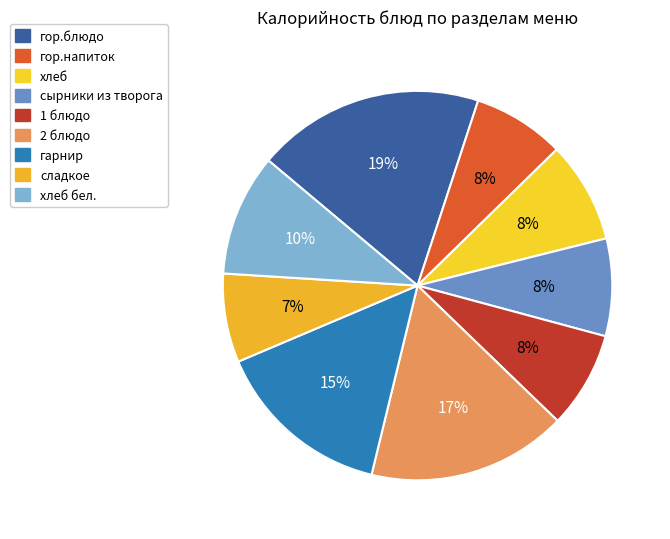

Which slice is the largest?

гор.блюдо